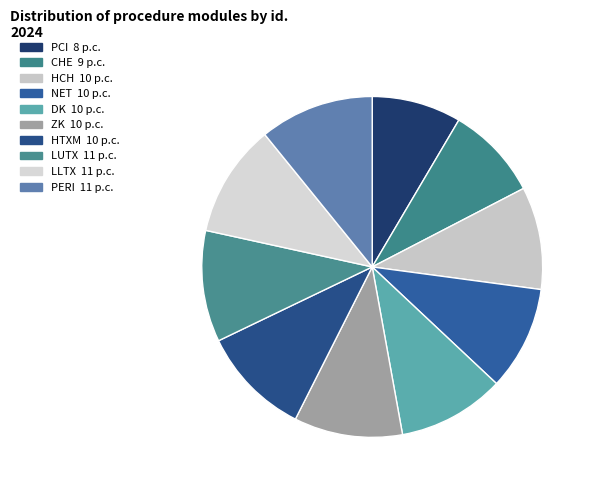

How many slices are in this pie chart?

10